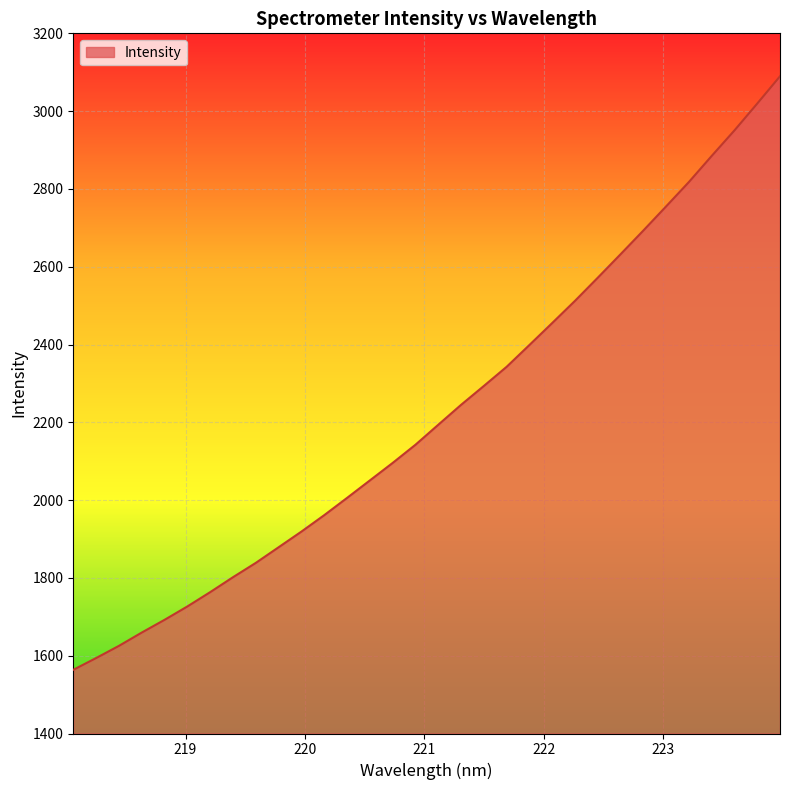

What is the difference between the maximum and minimum values?

1525.9